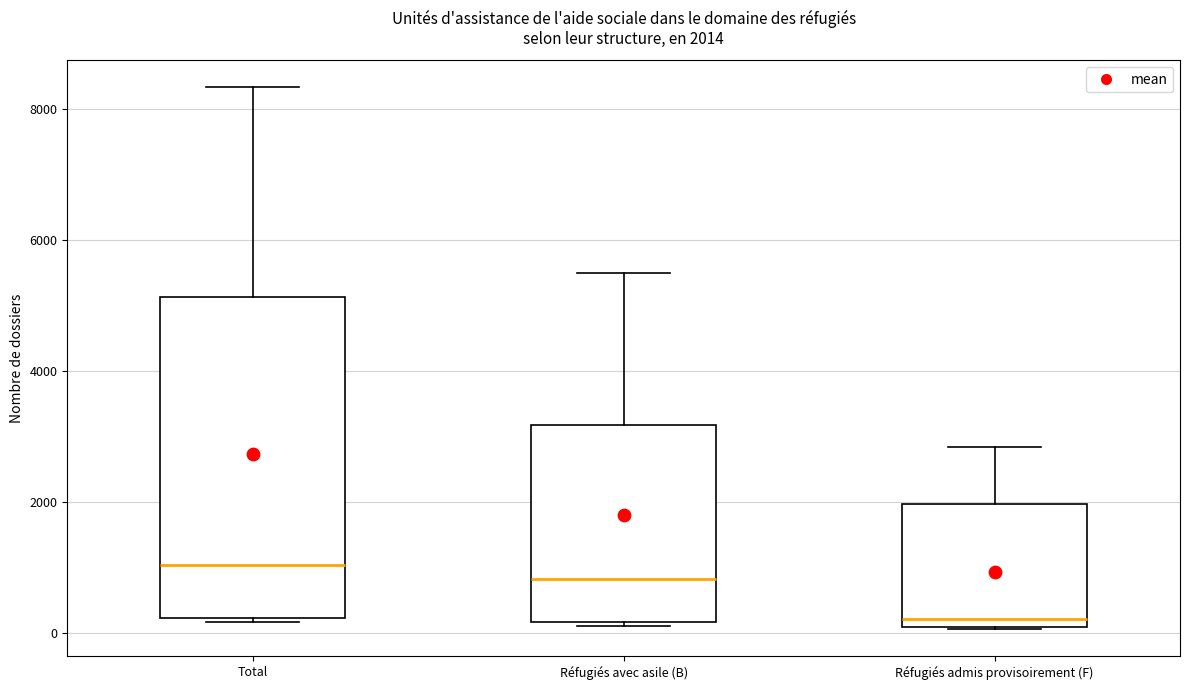

Which box is the tallest, from its lower edge to its upper edge?

Total